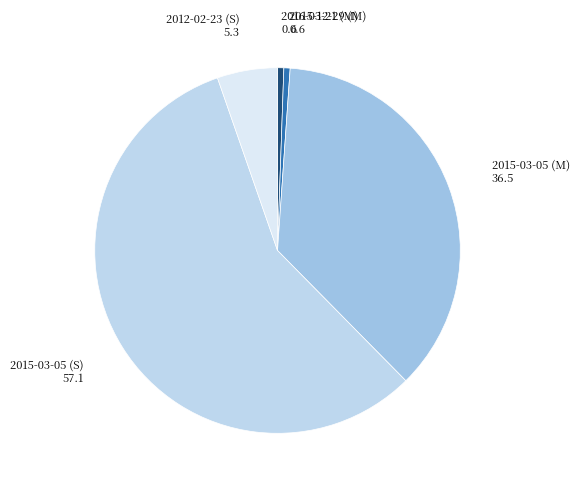

Which slice is the largest?

2015-03-05 (S)